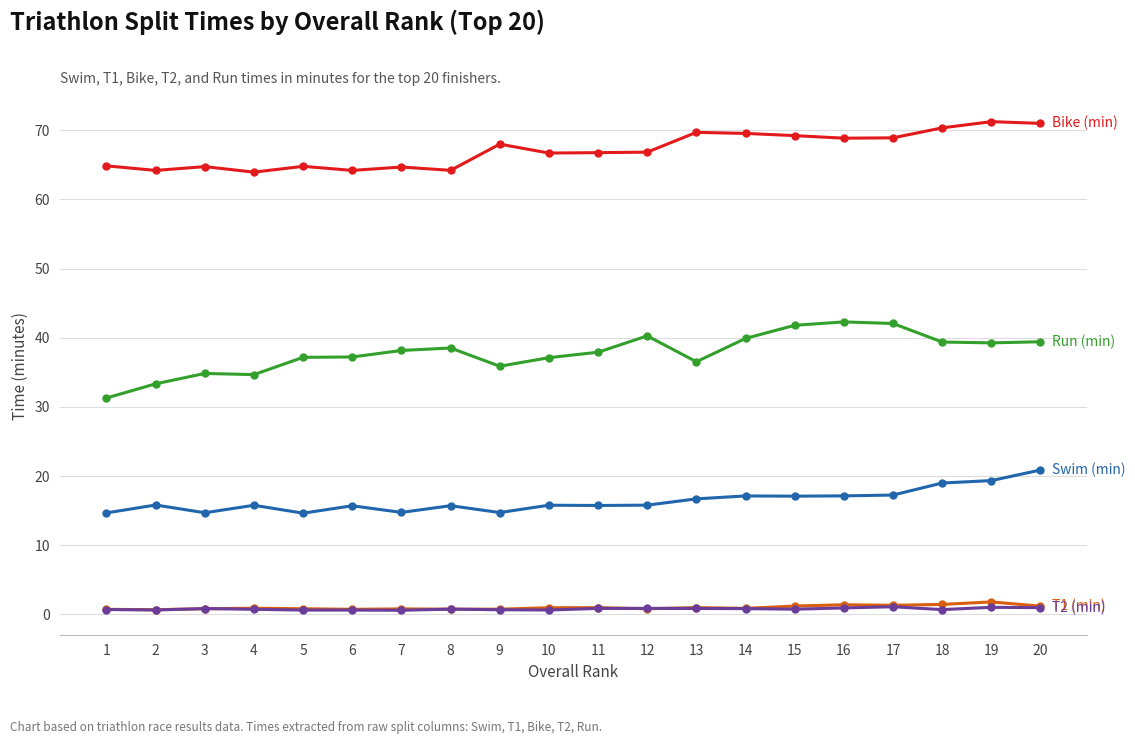

What is the maximum value shown in the chart?

71.2